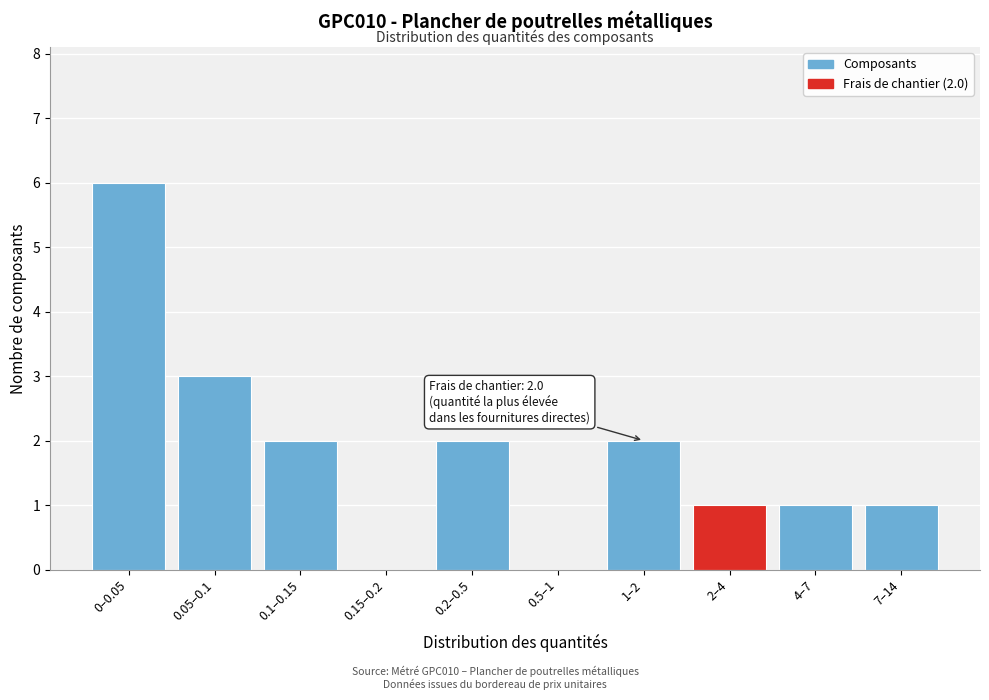

Reading left to right, what are all the values shown in this chart?

0–0.05=6	0.05–0.1=3	0.1–0.15=2	0.15–0.2=0	0.2–0.5=2	0.5–1=0	1–2=2	2–4=1	4–7=1	7–14=1